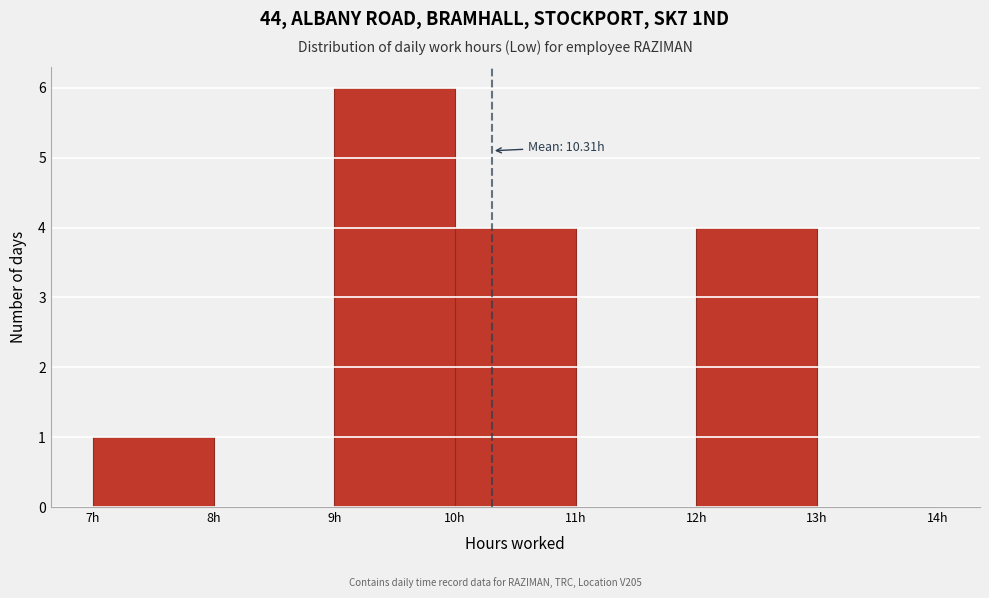

Which range on the x-axis has the tallest bar?

9 to 10